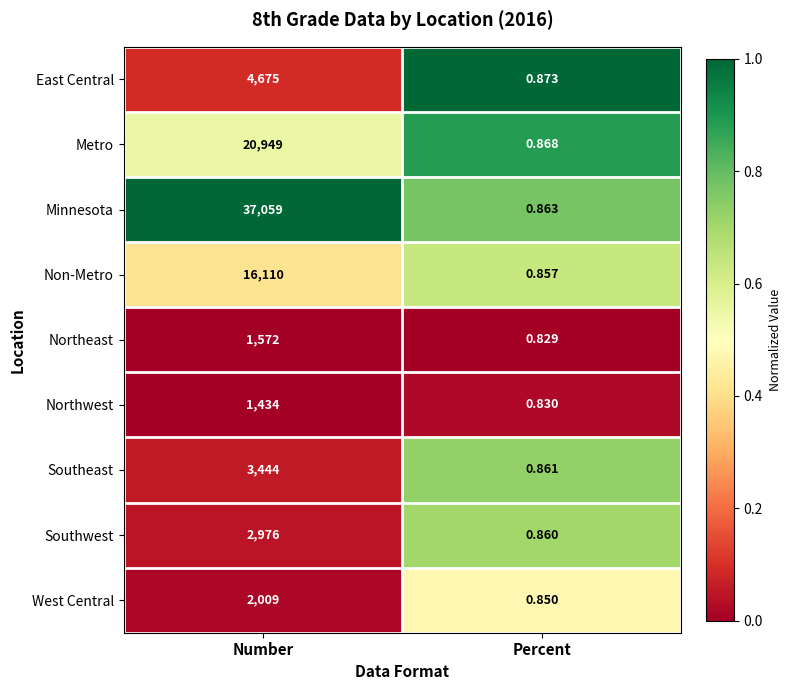

Count the number of data series in this chart.

9